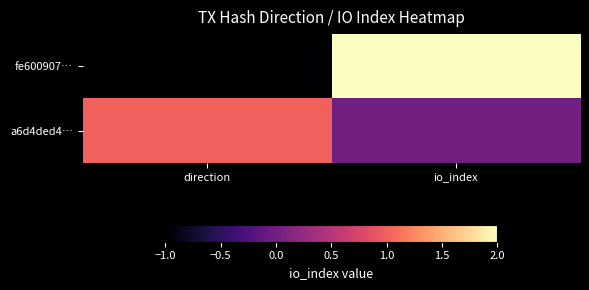

Which series changed the most between direction and io_index?

fe600907…